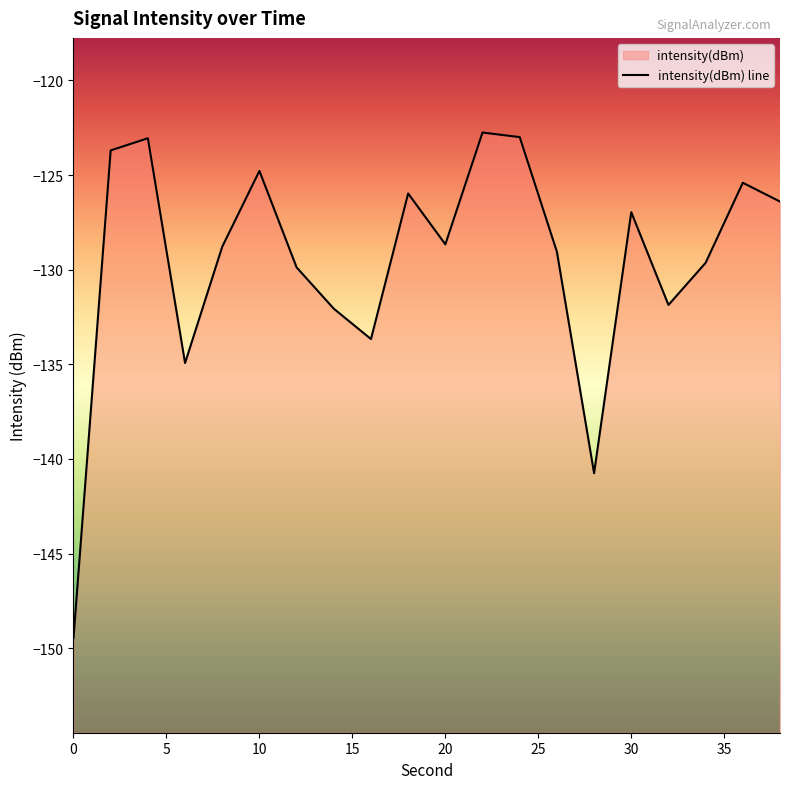

The value at 0 is -149.5. True or false?

True